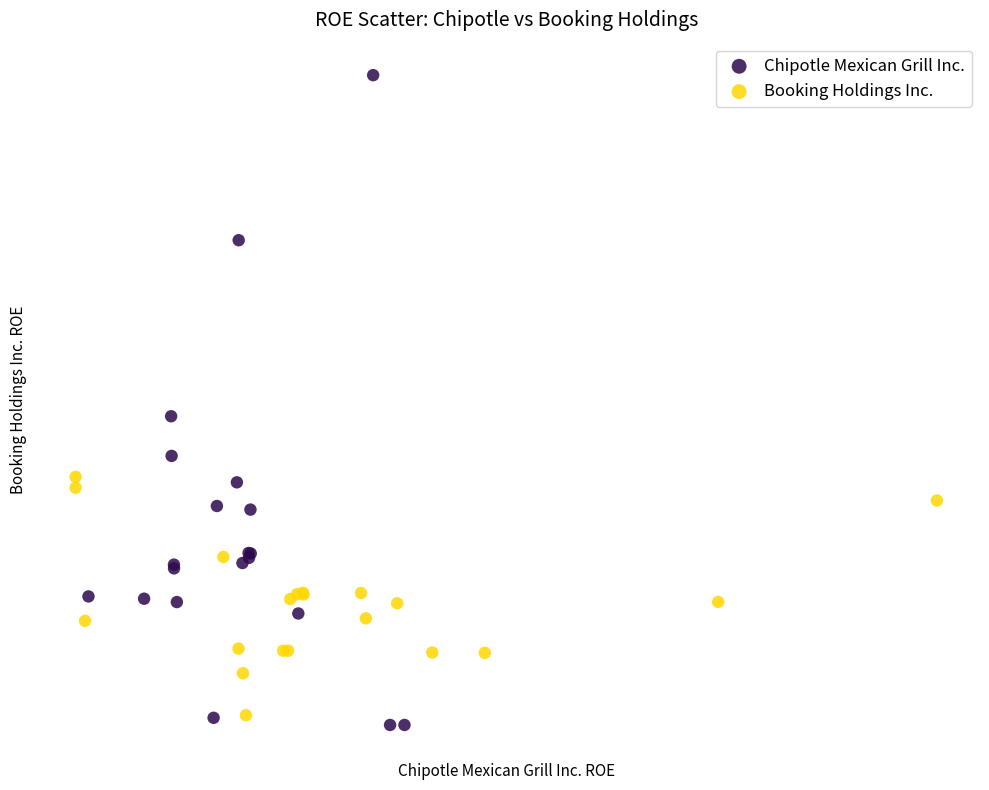

Which series has the widest spread of Y values?

Chipotle Mexican Grill Inc.